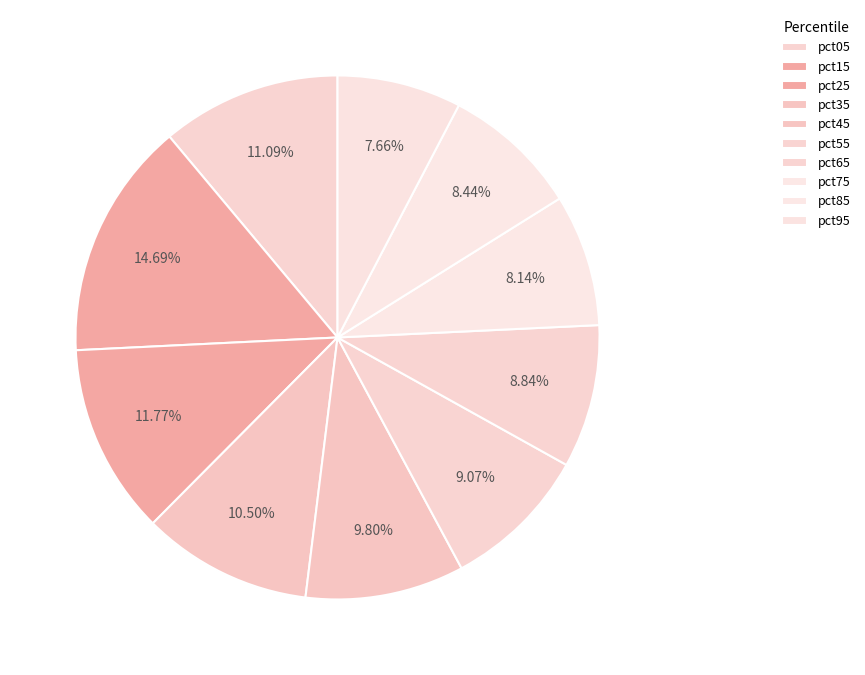

To the nearest percent, what is the difference between the pct35 and pct55 slice percentages?

1%